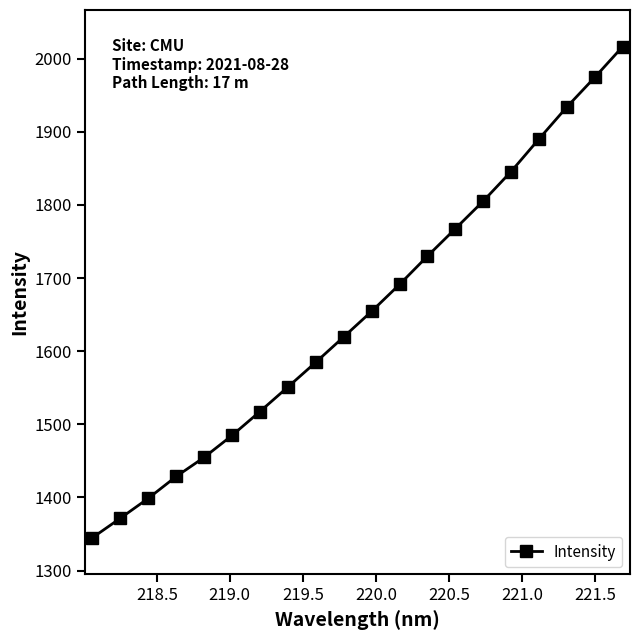

True or false: the data has more than 0 interior local peaks.

False